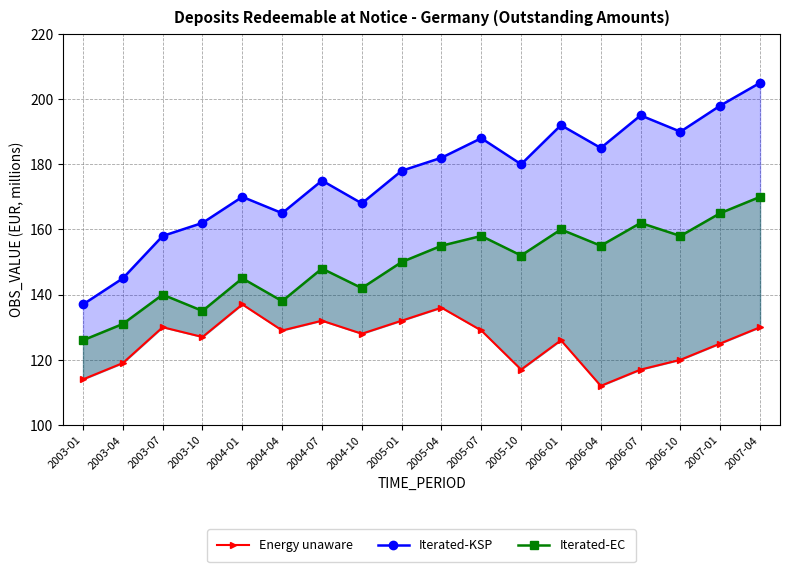

True or false: Energy unaware and Iterated-EC intersect in this chart.

False